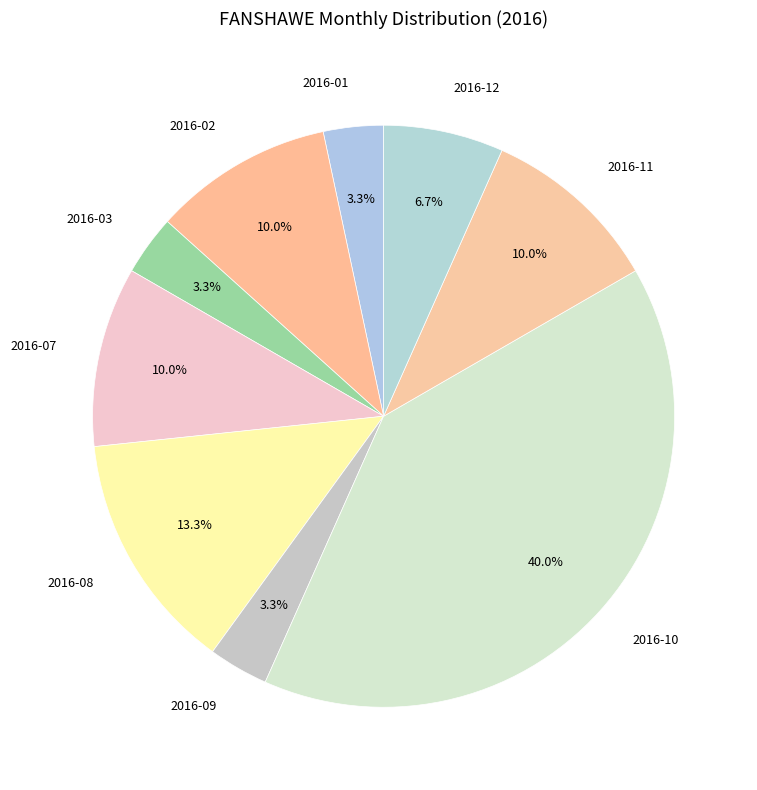

Does any single category account for the majority?

No